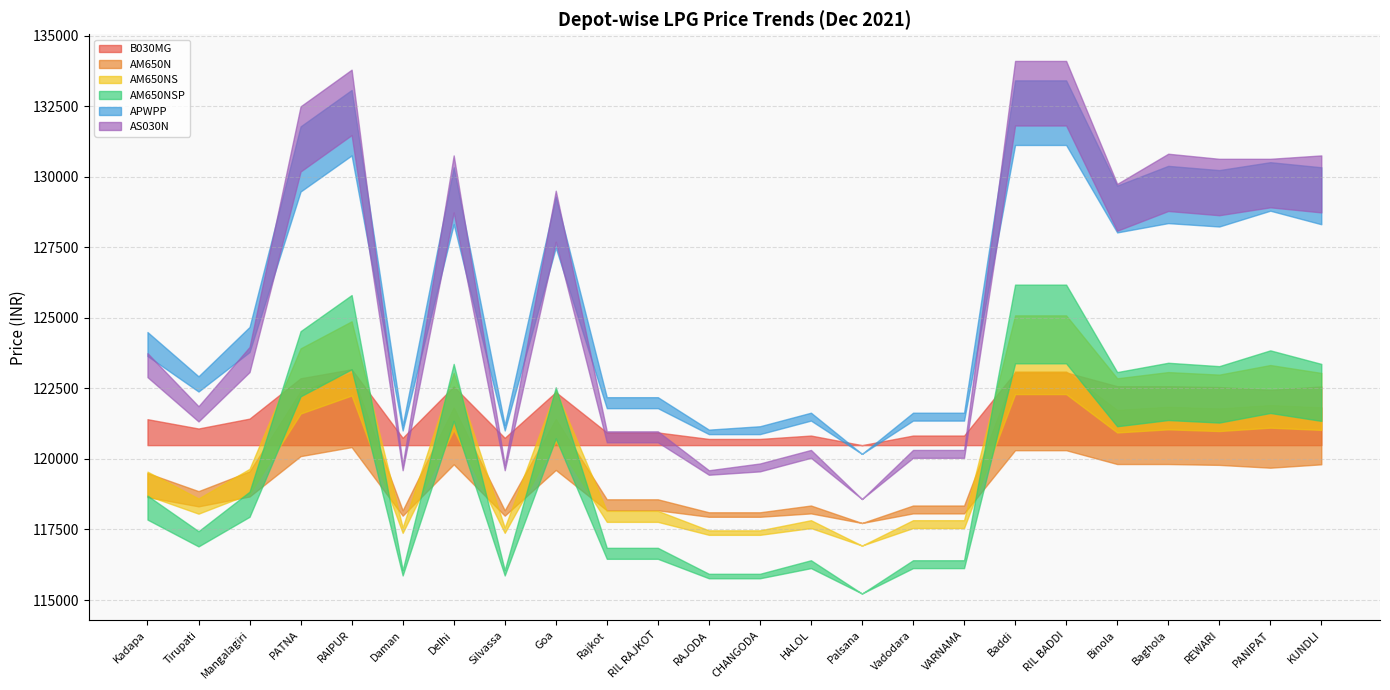

True or false: AM650NSP and B030MG intersect in this chart.

False